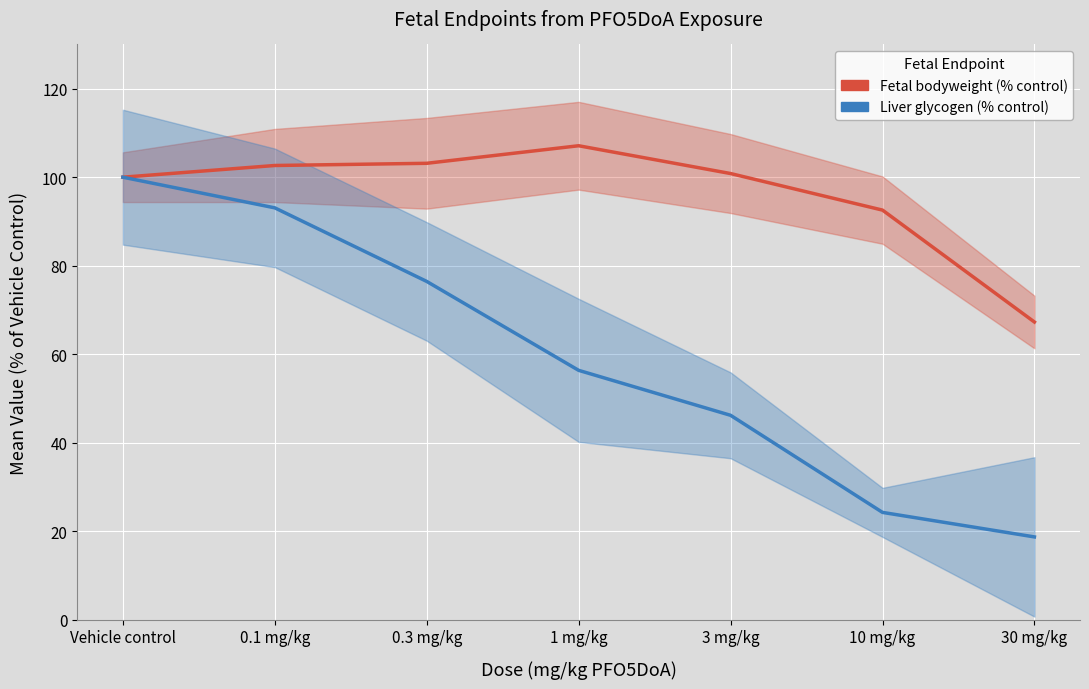

Which series changed the most between 1 mg/kg and 10 mg/kg?

Liver glycogen (% control)